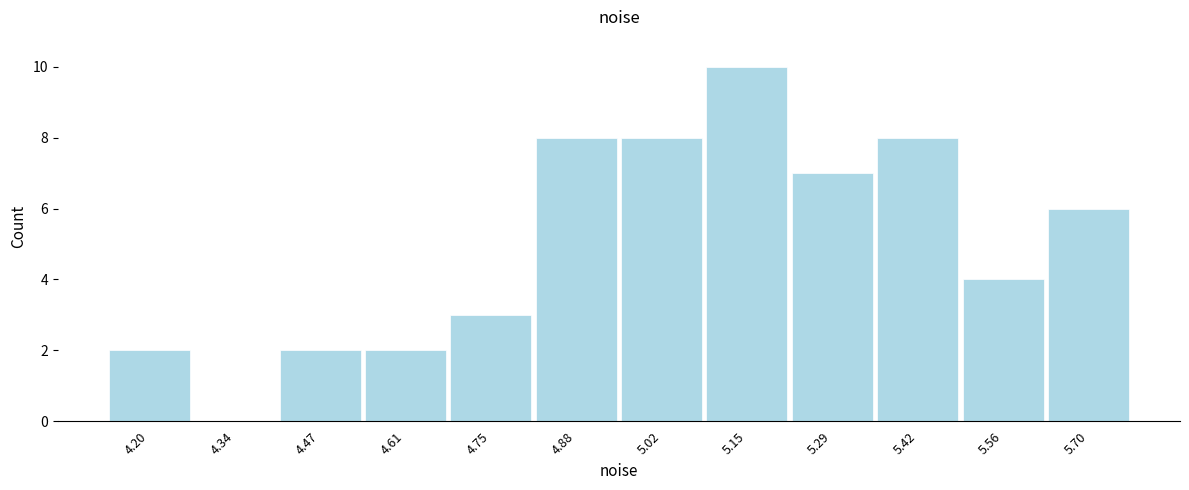

Which range on the x-axis has the tallest bar?

5.08 to 5.22